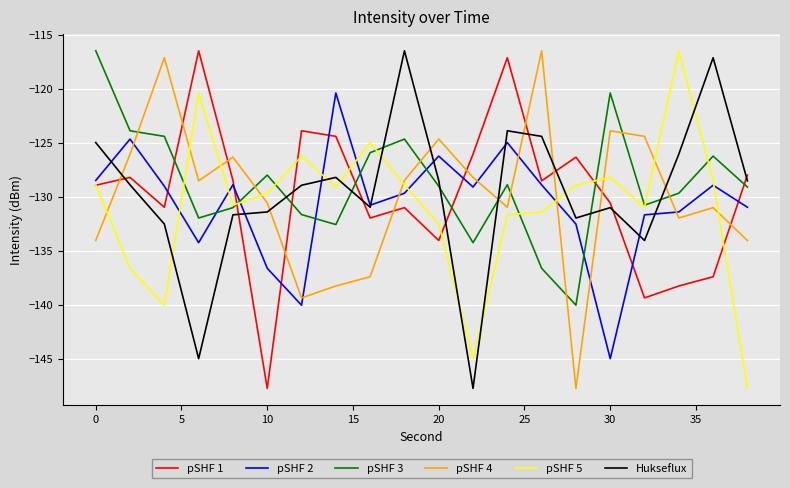

How many lines are shown in the chart?

6